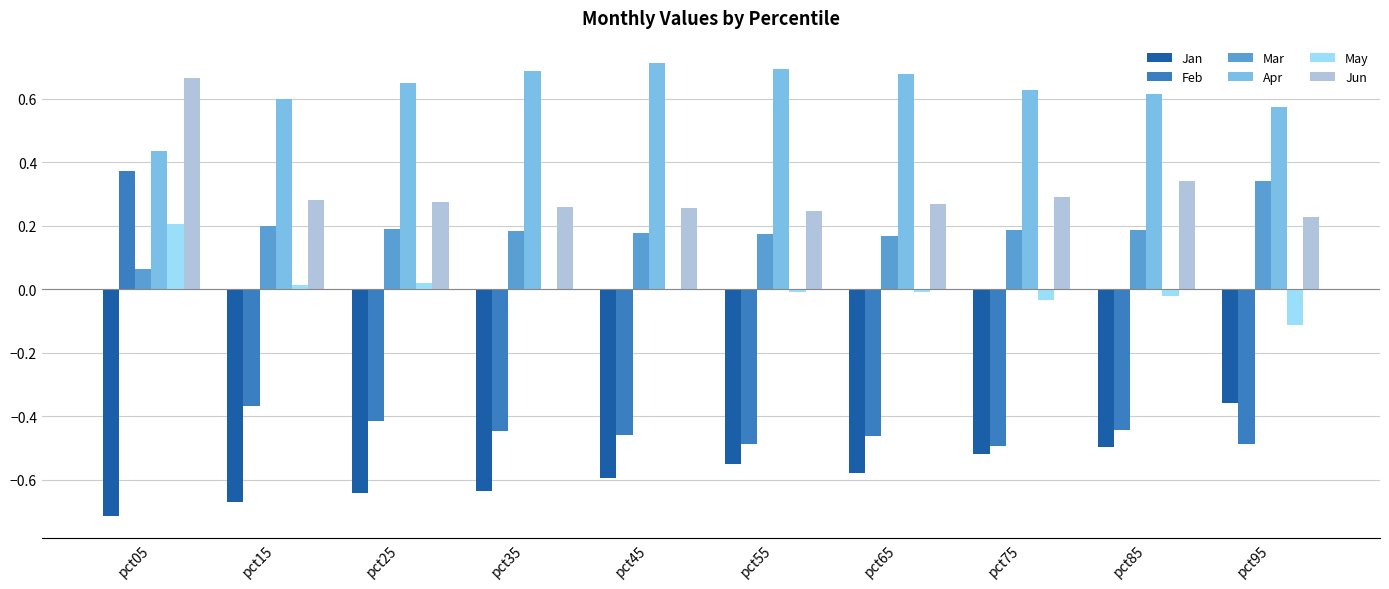

The value of Mar at pct15 is 0.1. True or false?

False